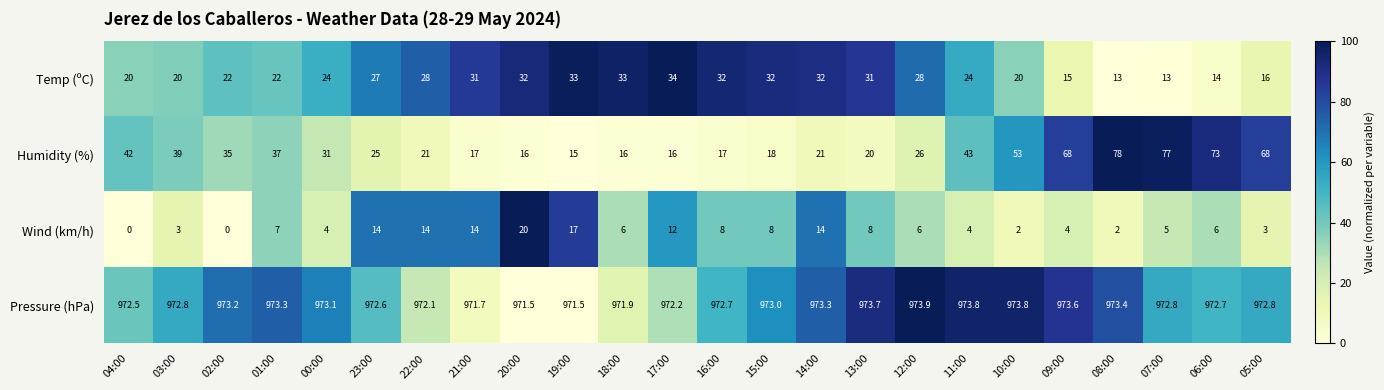

Which series has the largest total across all categories?

Pressure (hPa)